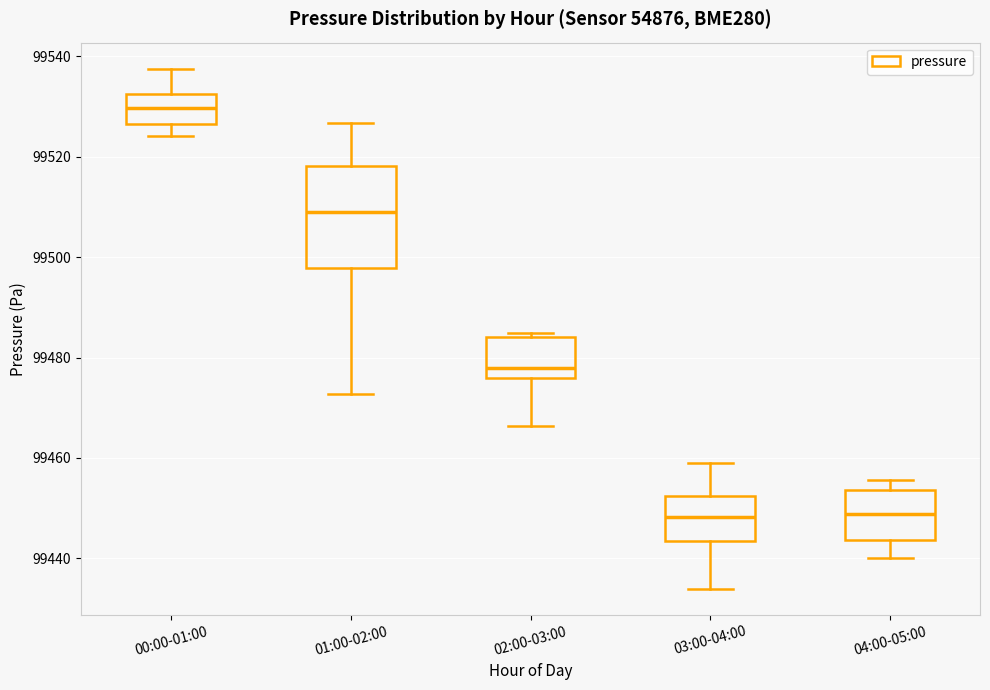

Which box's median line is the highest?

00:00-01:00